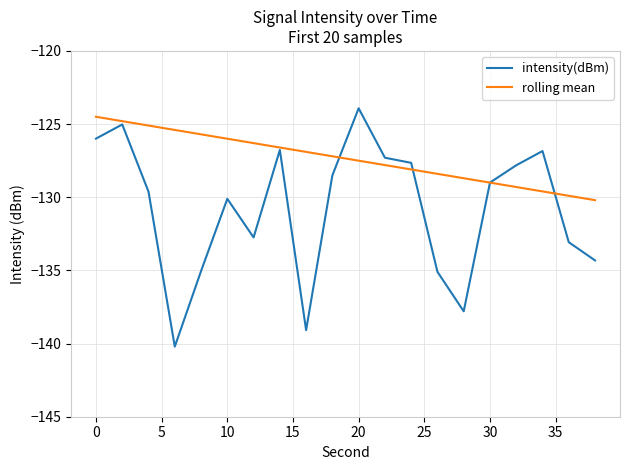

What is the minimum value for intensity(dBm)?

-140.2